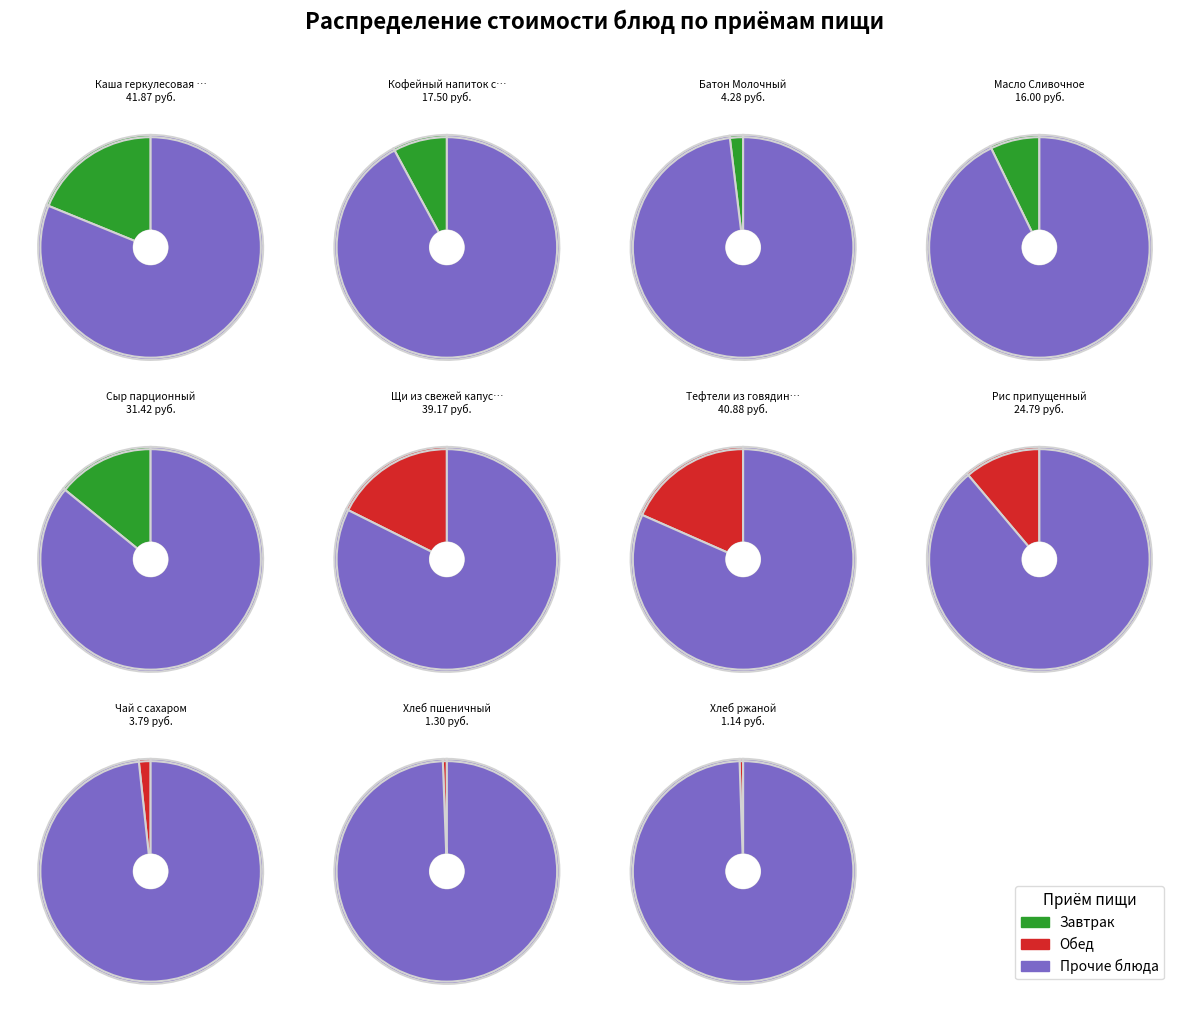

What percentage is NOT represented by Хлеб ржаной?

99.5%